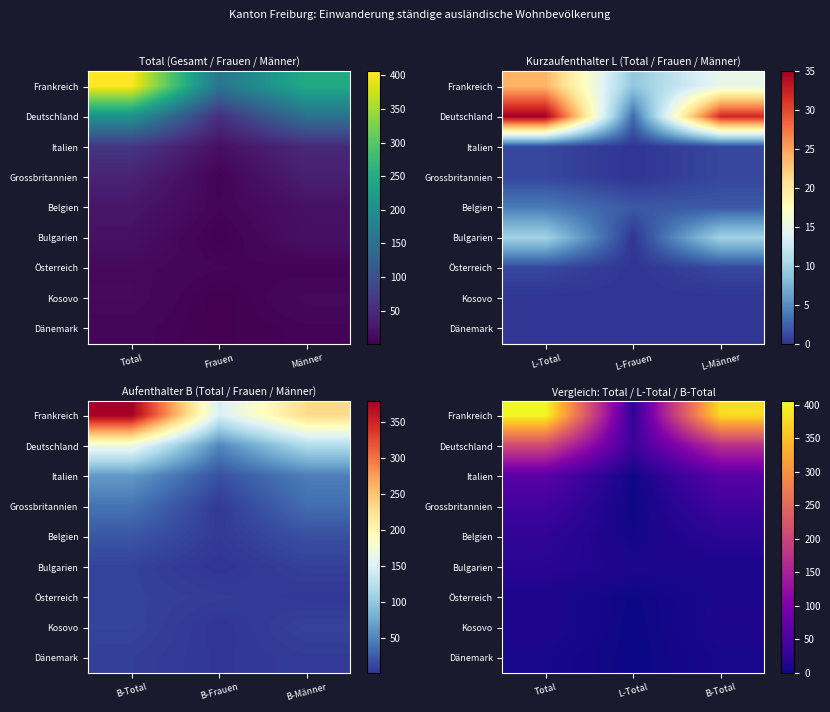

What is the total value across all series at Total?

791